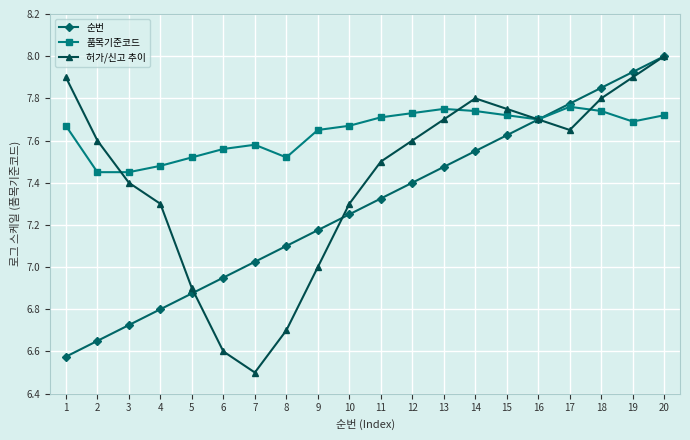

What is the value of the 순번 point at the 20th from the left?

8.0